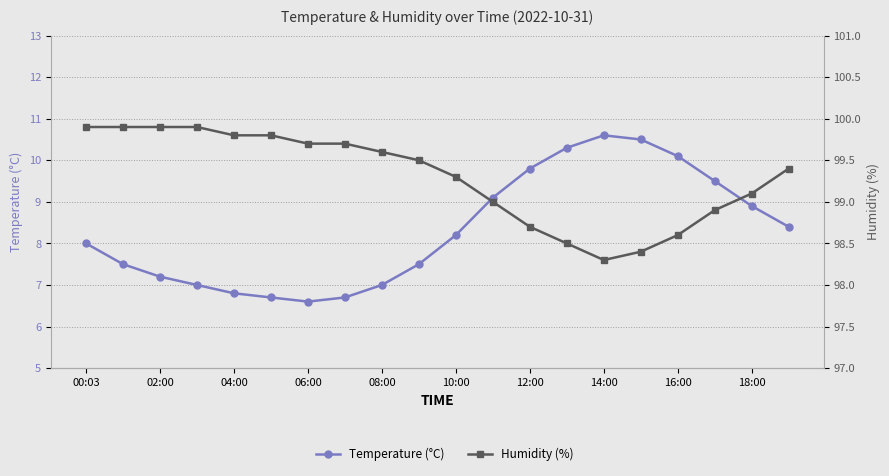

Reading left to right, extract all data points from this chart.

temperature: 8.0	7.5	7.2	7.0	6.8	6.7	6.6	6.7	7.0	7.5	8.2	9.1	9.8	10.3	10.6	10.5	10.1	9.5	8.9	8.4
humidity: 99.9	99.9	99.9	99.9	99.8	99.8	99.7	99.7	99.6	99.5	99.3	99.0	98.7	98.5	98.3	98.4	98.6	98.9	99.1	99.4